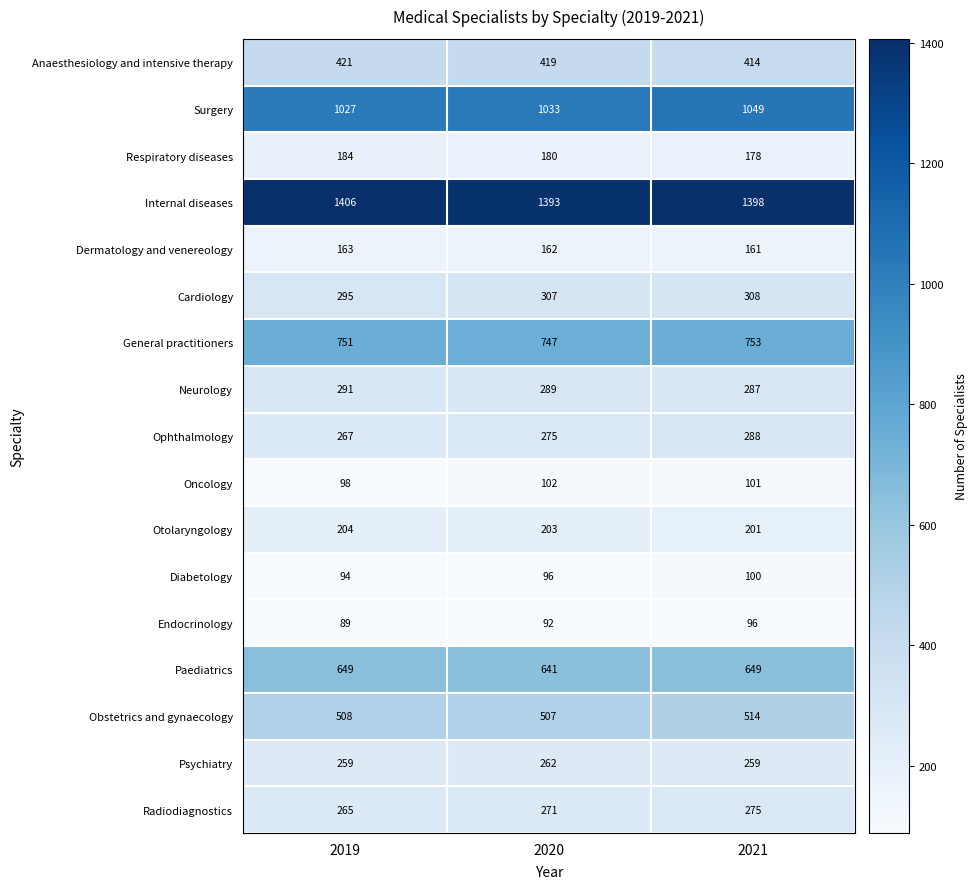

What is the total value across all series at 2020?

6979